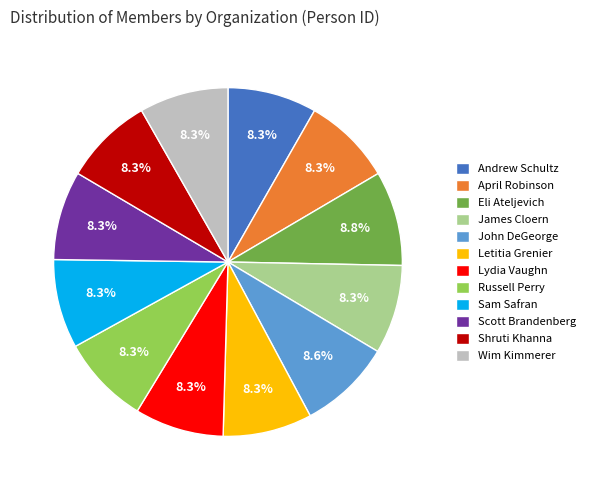

The Lydia Vaughn slice represents 3% of the pie. True or false?

False